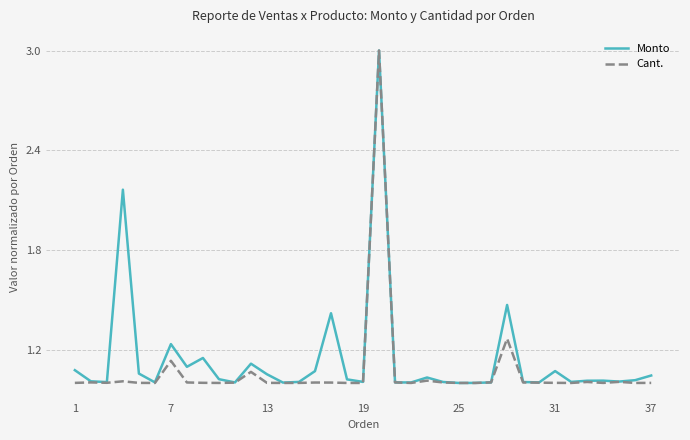

Does the chart have visible grid lines?

Yes